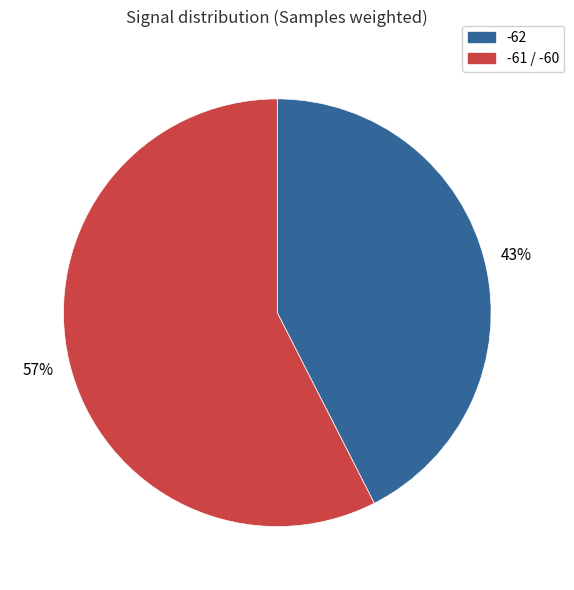

What is the smallest slice in the pie chart?

-62